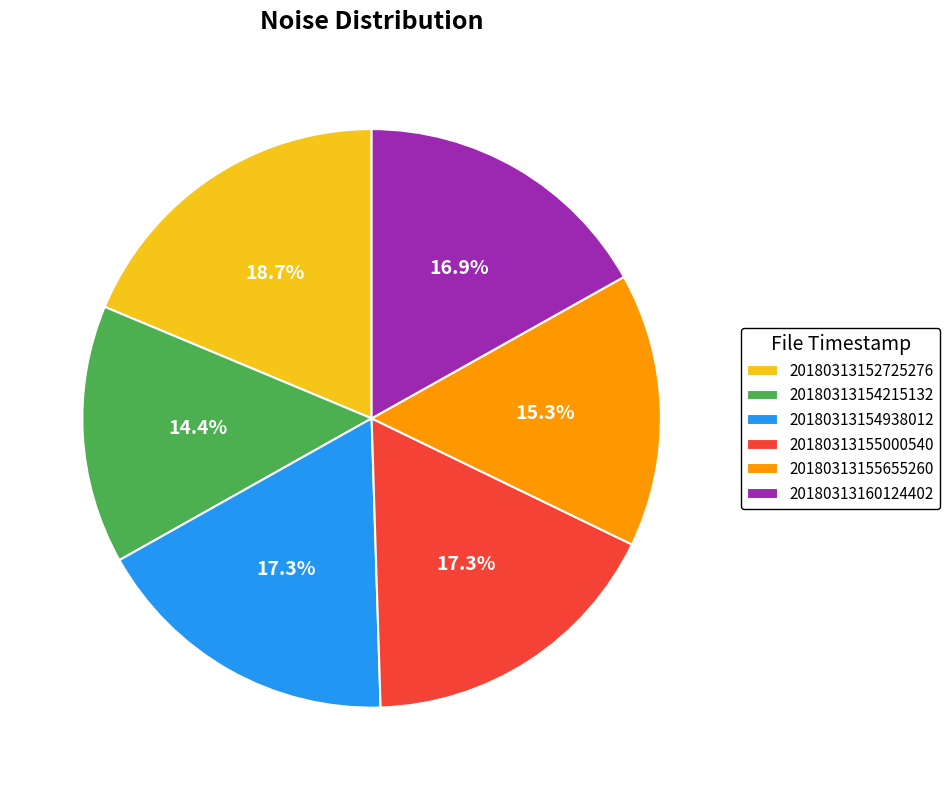

What percentage is the 20180313155655260 slice, to the nearest percent?

15%